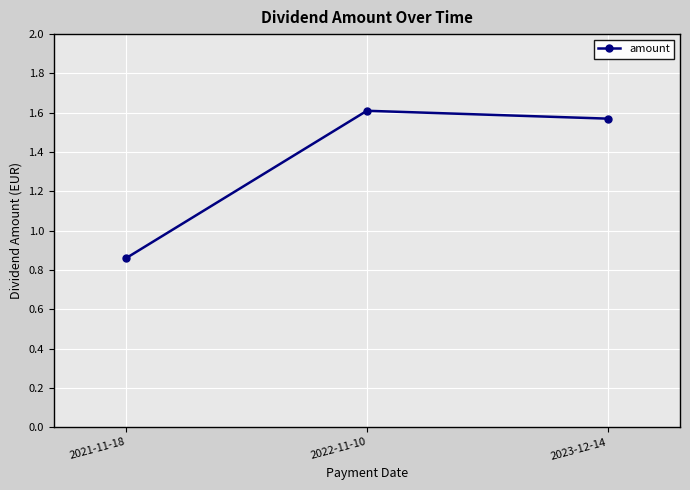

The chart shows a value of 1.4 at 2021-11-18. True or false?

False